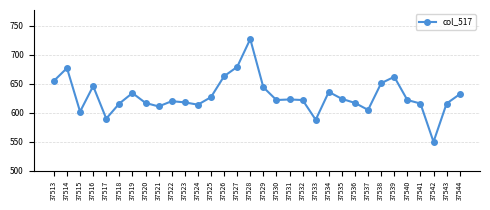

What value does the data have at 37531, to the nearest 5?

625